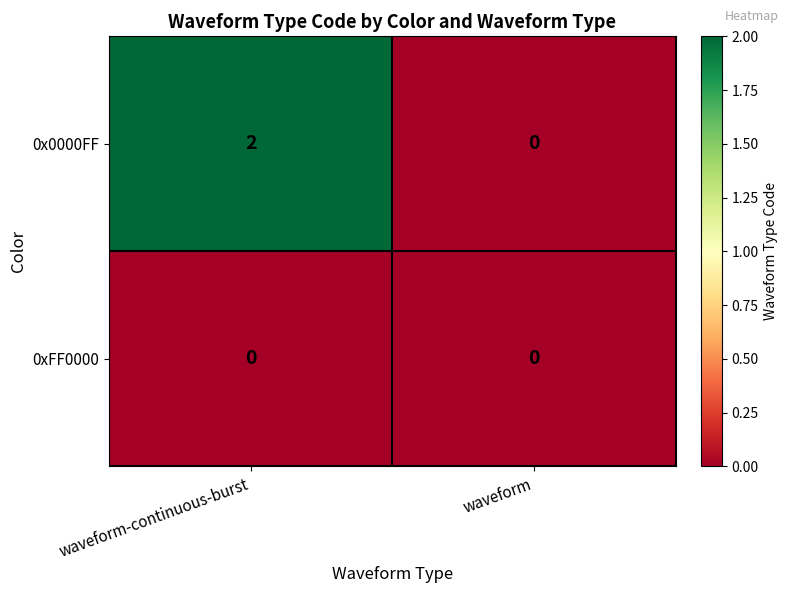

Rank the series at waveform-continuous-burst from highest to lowest value.

0x0000FF, 0xFF0000